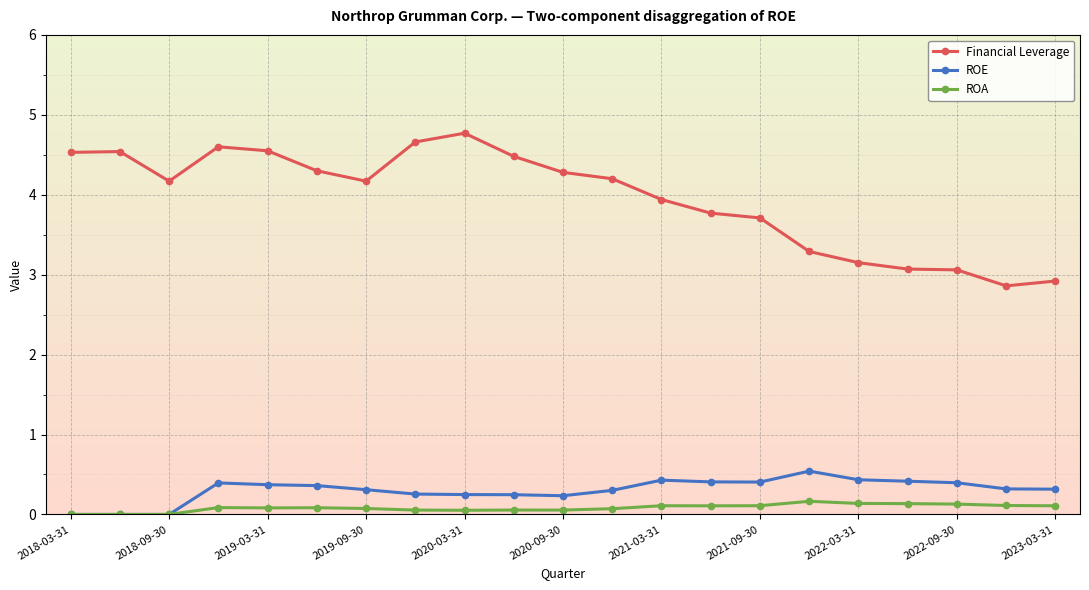

What is the difference between the maximum and minimum values in the Financial Leverage series?

1.9